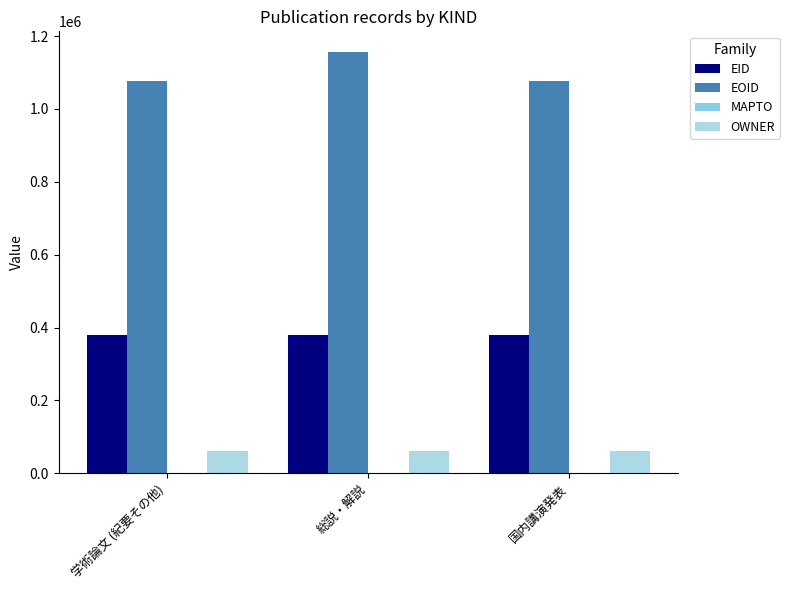

Reading right to left, list all the values displayed in this chart.

EID: 国内講演発表=379564	総説・解説=379567	学術論文 (紀要その他)=379563
EOID: 国内講演発表=1076061	総説・解説=1155426	学術論文 (紀要その他)=1076058
MAPTO: 国内講演発表=0	総説・解説=0	学術論文 (紀要その他)=0
OWNER: 国内講演発表=60146	総説・解説=60146	学術論文 (紀要その他)=60146